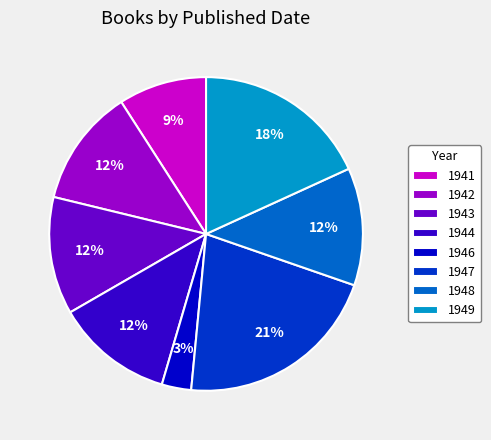

To the nearest percent, what is the combined percentage of 1942 and 1949?

30%